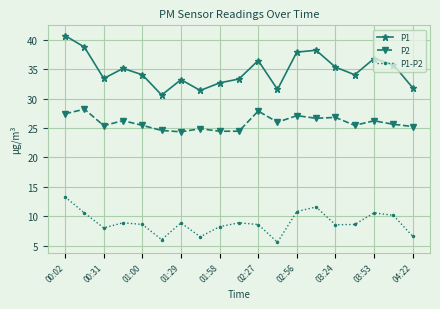

Which series has the largest total across all categories?

P1